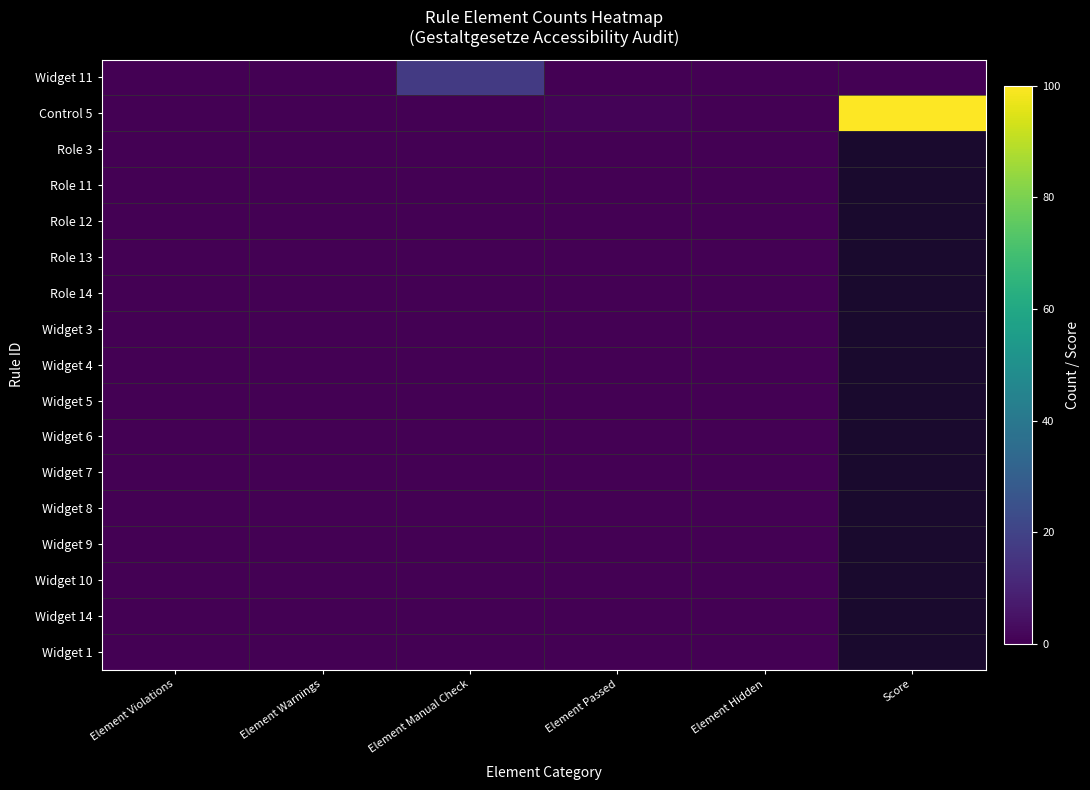

List the series in order of their peak value, highest first.

Control 5, Widget 11, Role 3, Role 11, Role 12, Role 13, Role 14, Widget 3, Widget 4, Widget 5, Widget 6, Widget 7, Widget 8, Widget 9, Widget 10, Widget 14, Widget 1